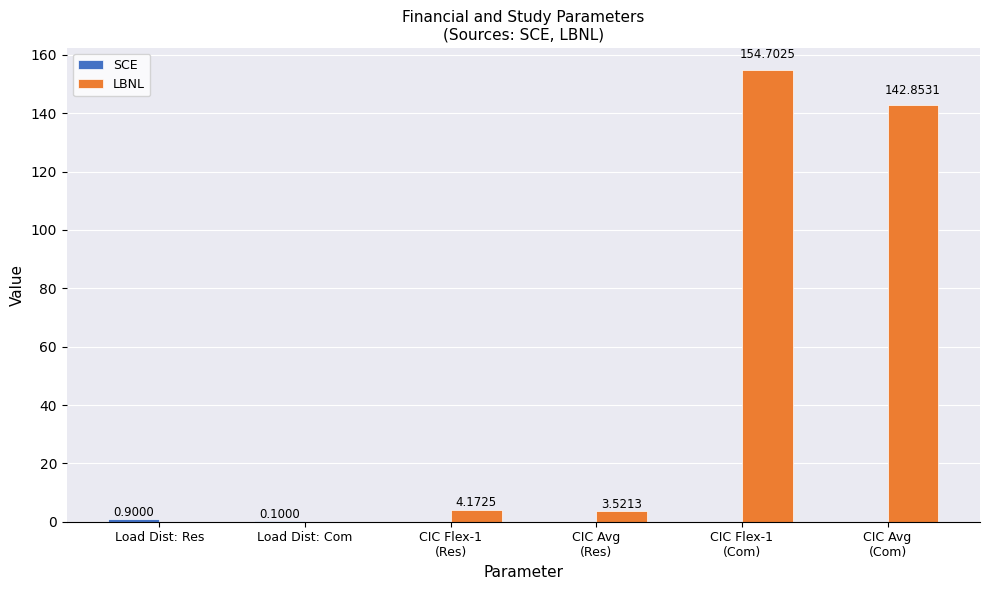

What is the label of the 3rd bar from the right?

CIC Avg
(Res)